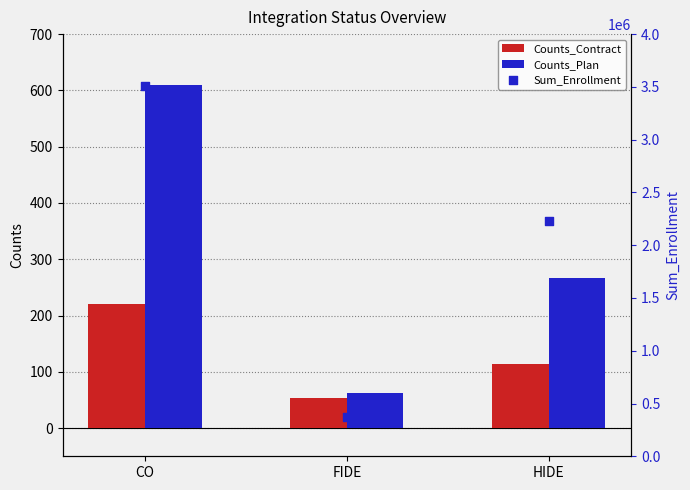

Which series has the largest total across all categories?

Sum_Enrollment